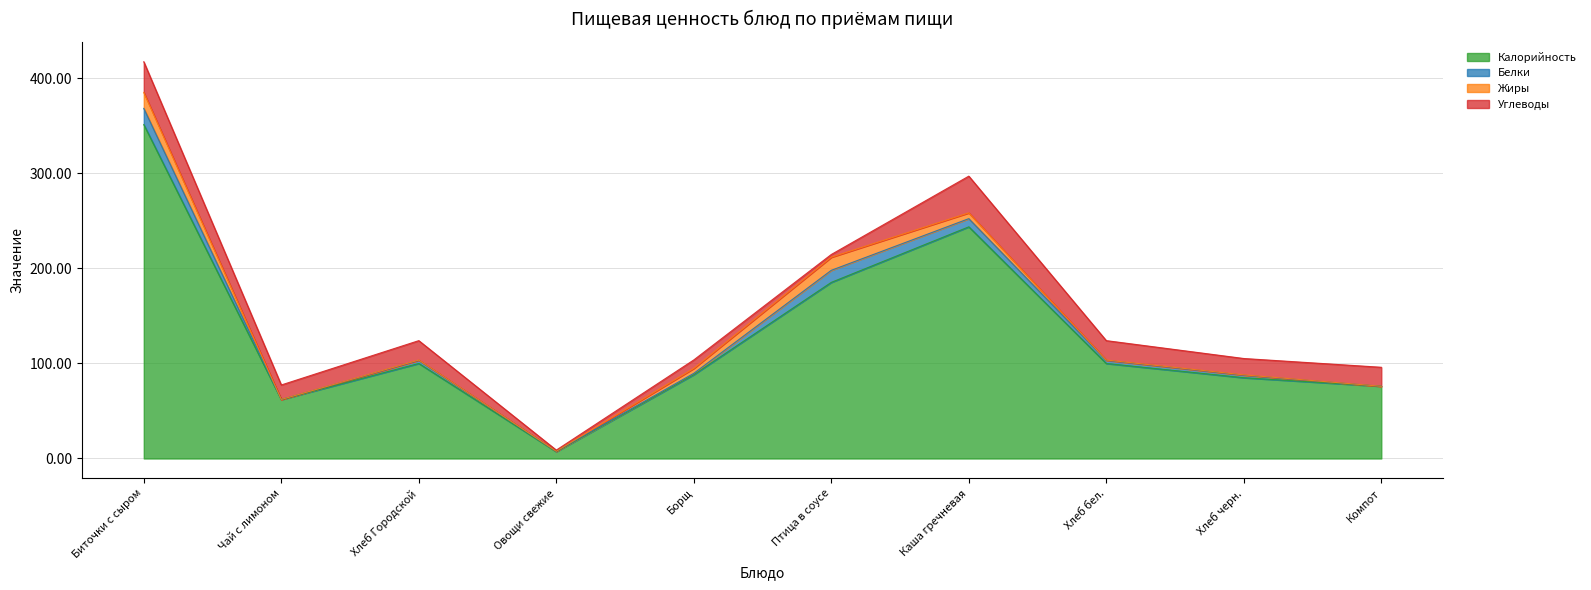

At which category is the sum across all series the highest?

Биточки с сыром